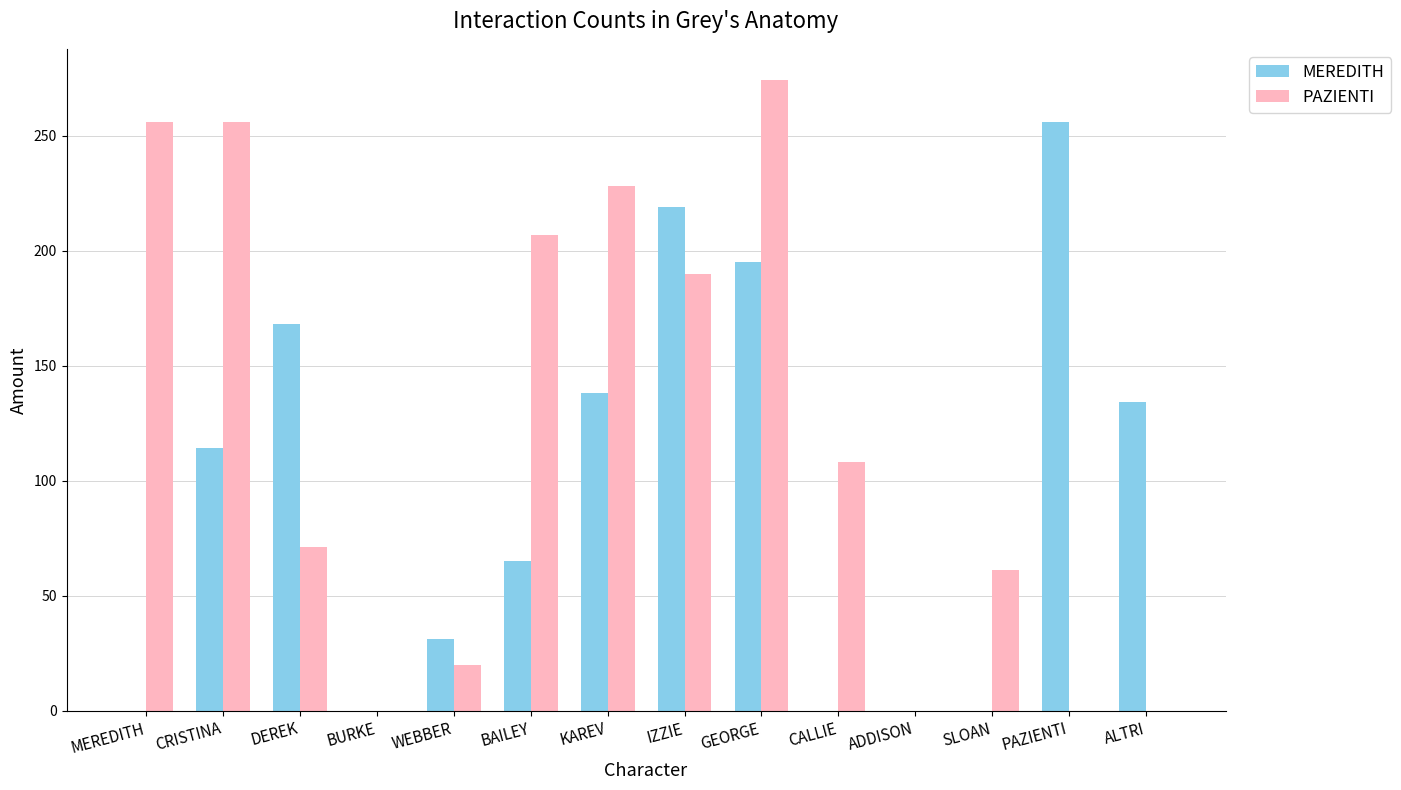

What value does the PAZIENTI series have at DEREK?

71